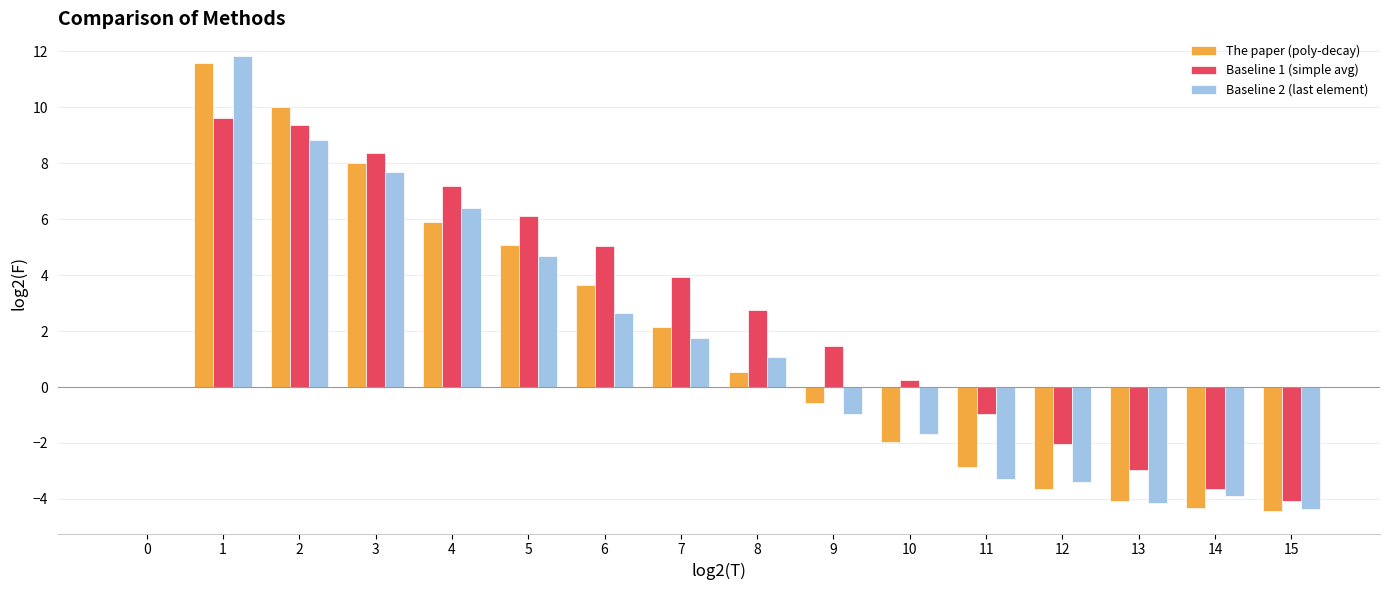

At which label does Baseline 2 (last element) reach its peak?

1